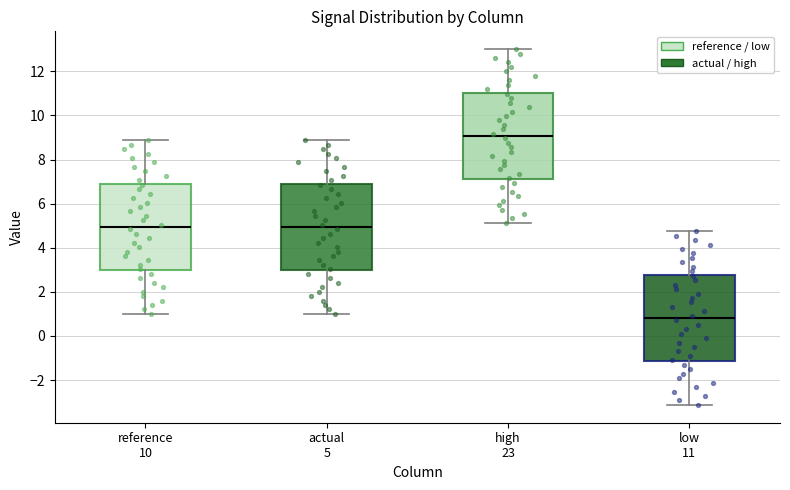

Reading left to right, read every box against the y-axis: the position of its median line, the range the box covers, and the ends of its whiskers. The values are not printed on the chart, so give them approximately, as read against the axis.

reference 10: median 5.0, box 3.0 to 7.0, whiskers 1.0 to 8.8
actual 5: median 5.0, box 3.0 to 7.0, whiskers 1.0 to 8.8
high 23: median 9.0, box 7.0 to 11.0, whiskers 5.2 to 13.0
low 11: median 0.8, box -1.2 to 2.8, whiskers -3.2 to 4.8